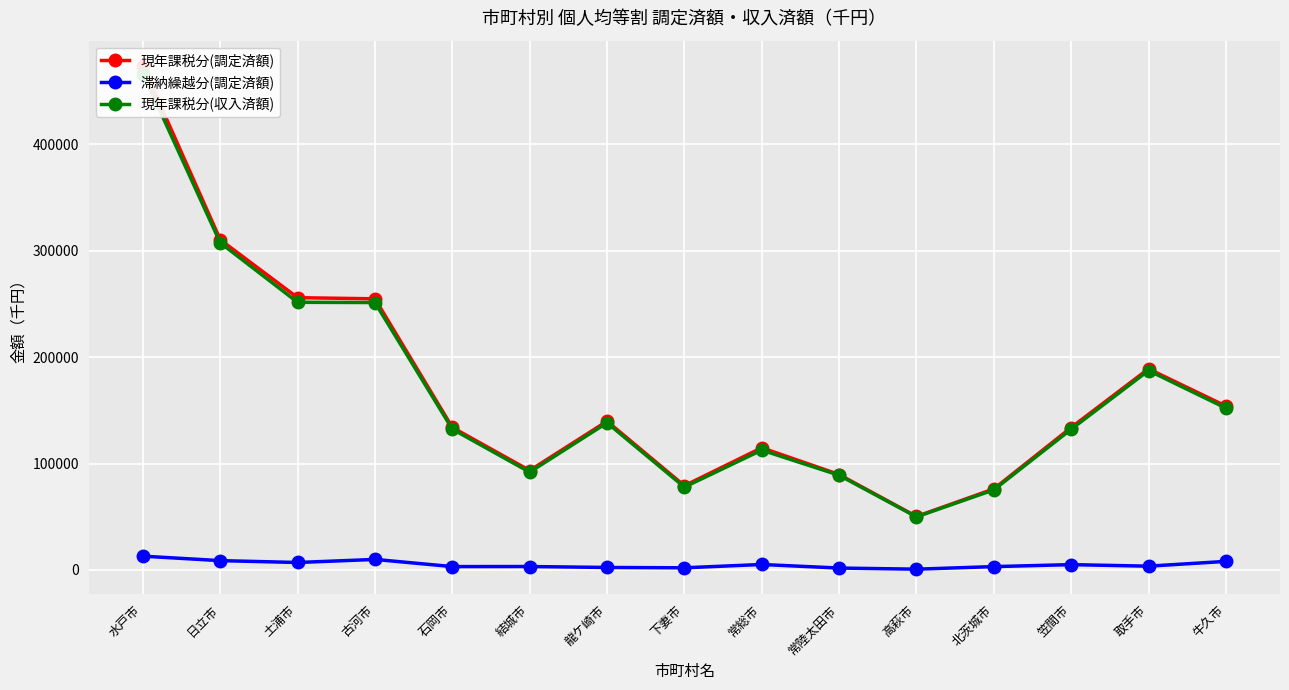

Where is the first local minimum for 現年課税分(収入済額)?

結城市